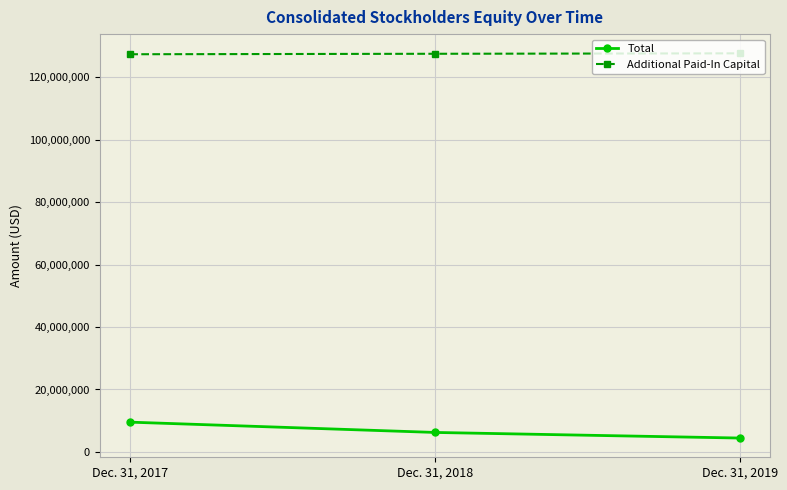

What is the difference between the maximum and second lowest values in the Additional Paid-In Capital series?

138064